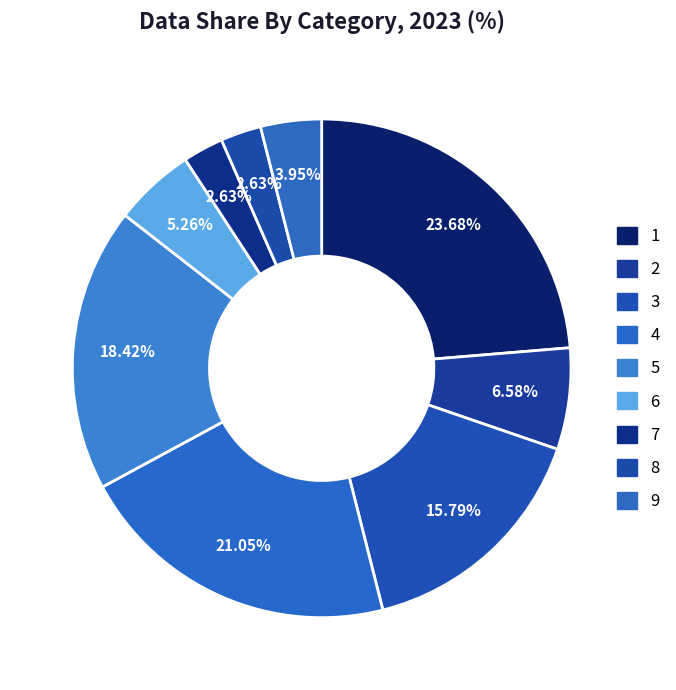

How many slices are in this pie chart?

9